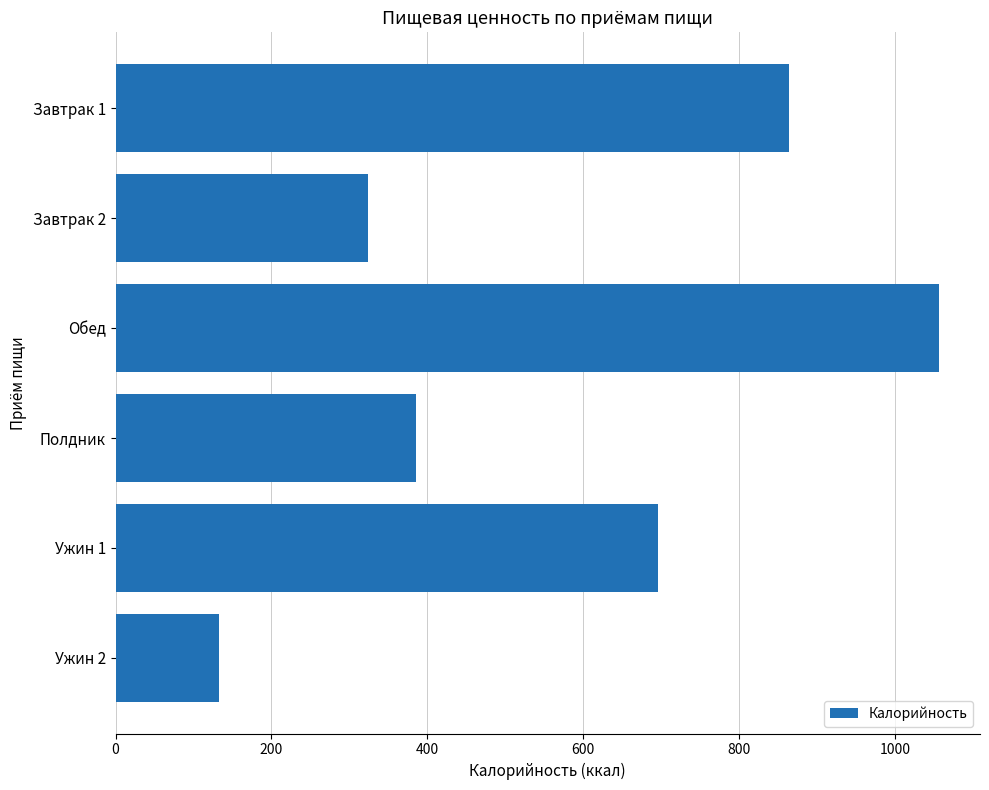

What is the difference between the maximum and minimum values?

923